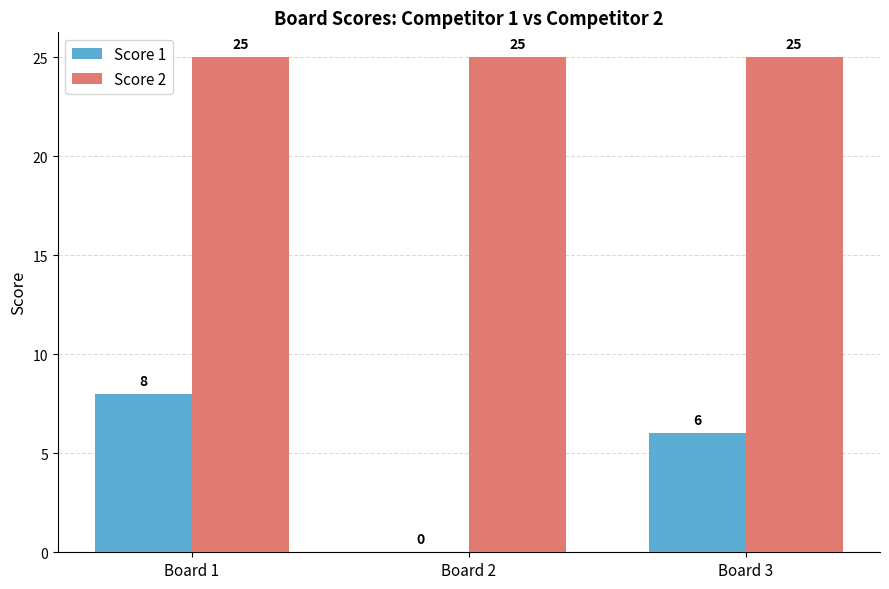

What is the maximum value for Score 2?

25